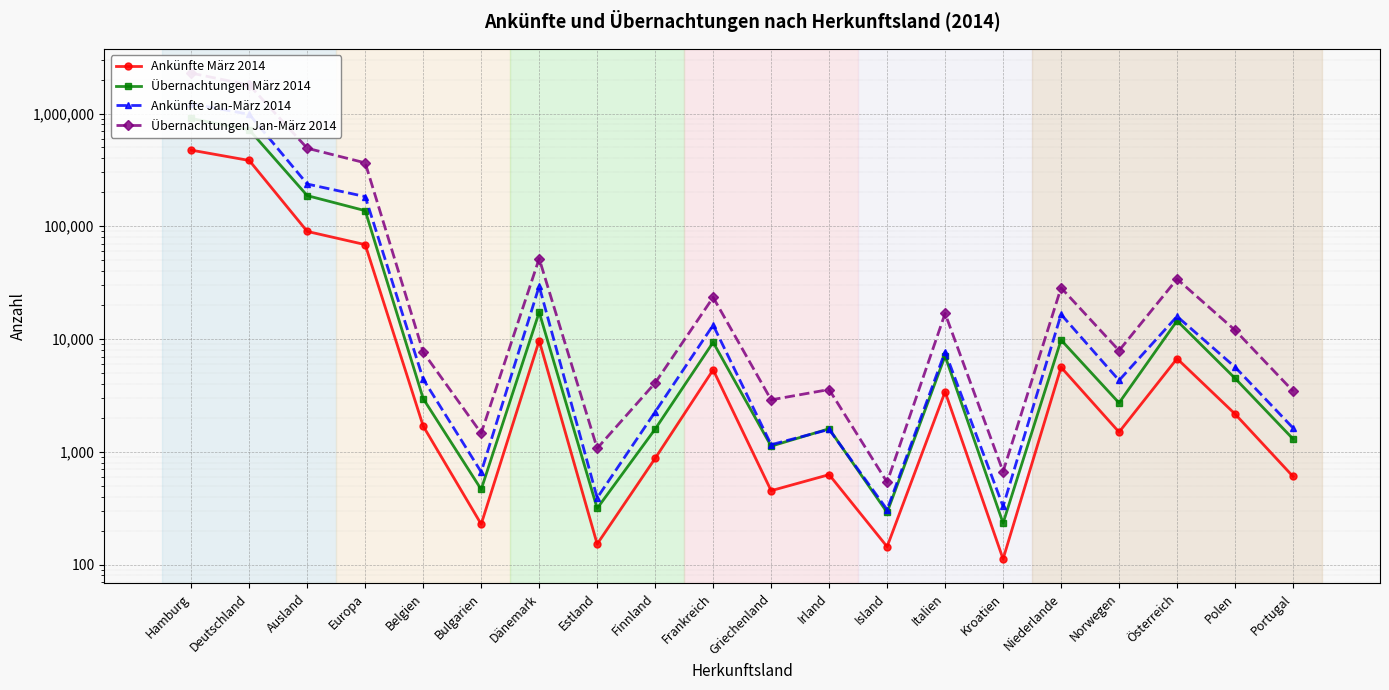

The Ankünfte Jan-März 2014 series shows 1156 at Griechenland. True or false?

True